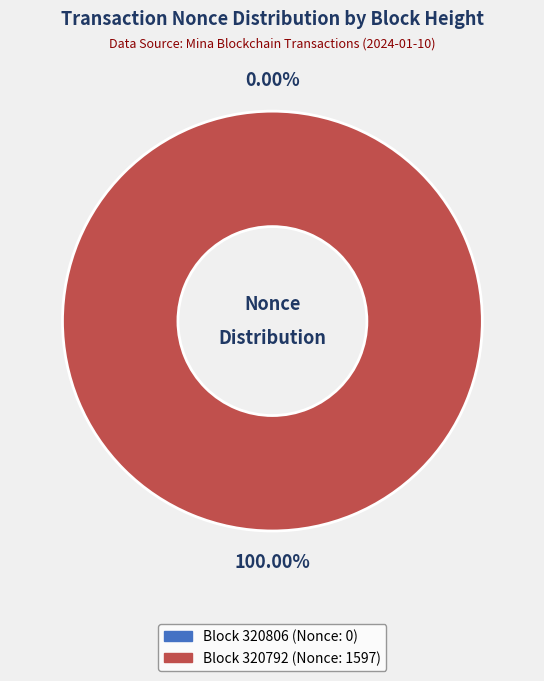

To the nearest percent, what percentage of the pie is 320792?

100%